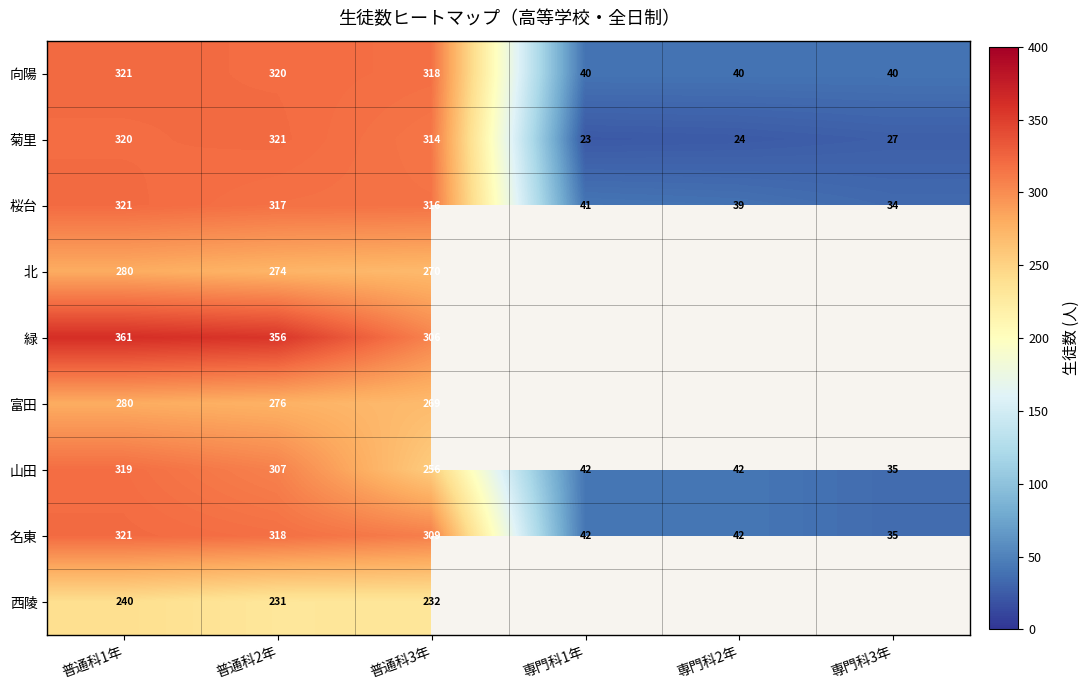

What is the difference between the maximum and minimum values in the 向陽 series?

281